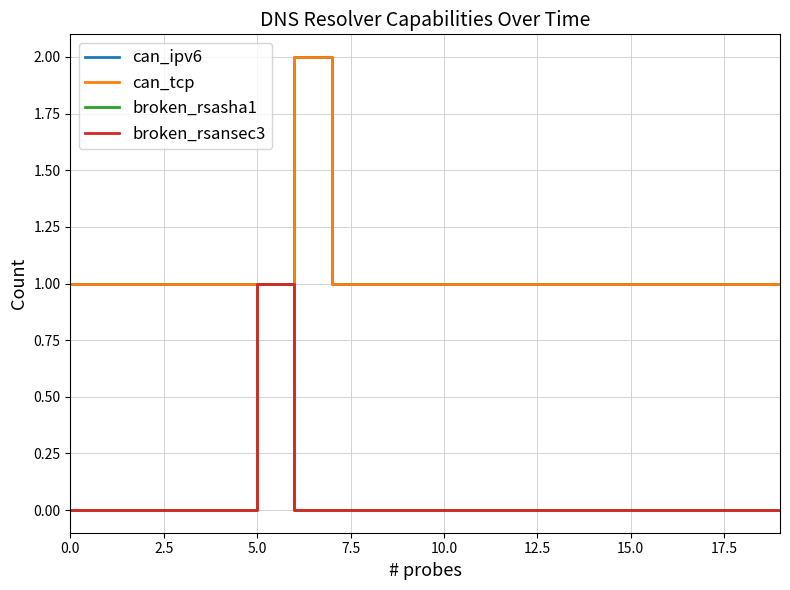

True or false: can_ipv6 and broken_rsansec3 intersect in this chart.

False